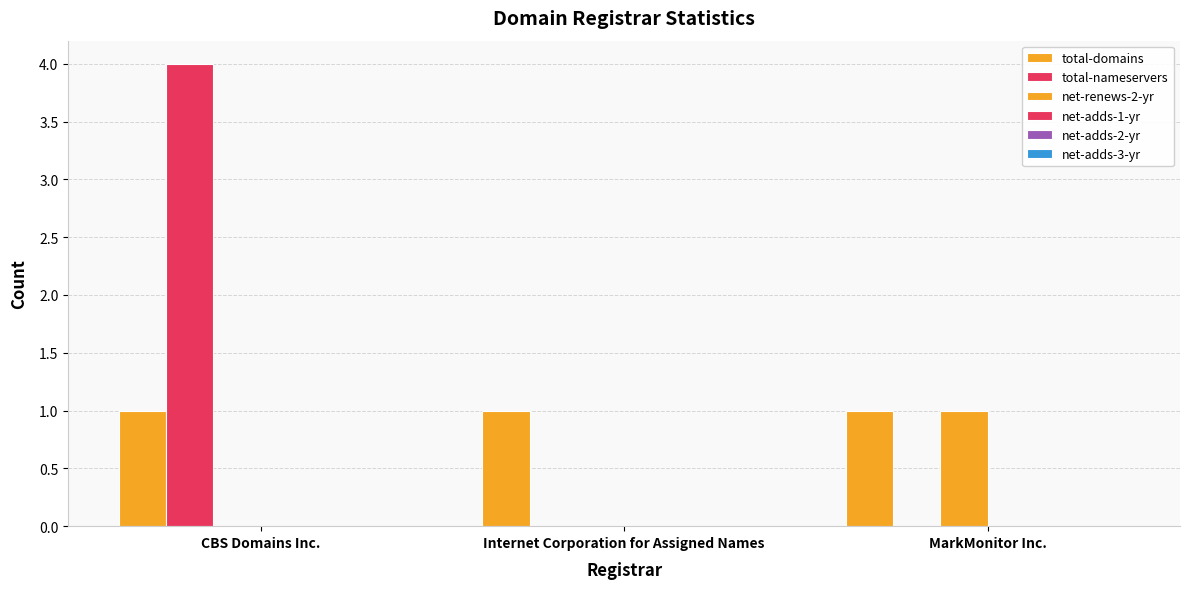

Are the bars grouped side by side (vs. stacked)?

Yes